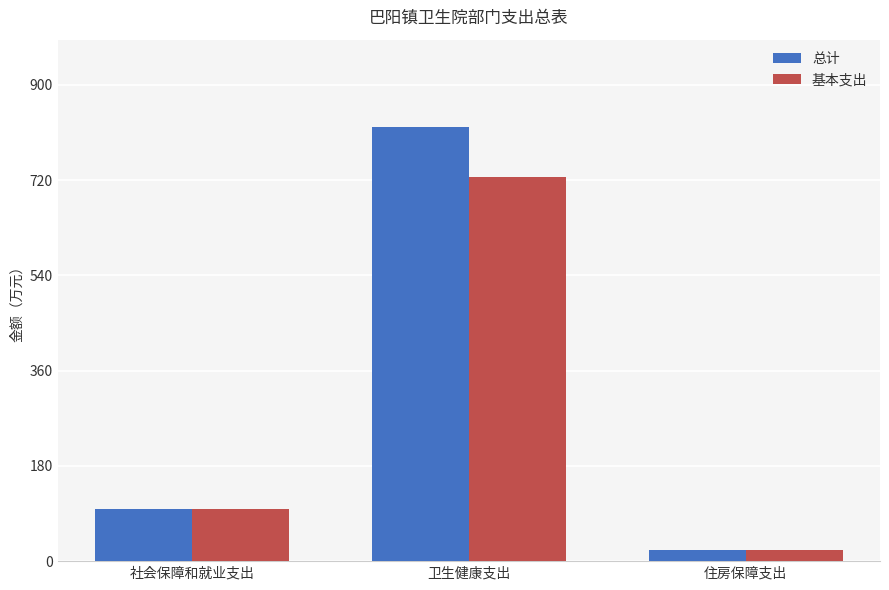

List the series in order of their overall mean, lowest first.

基本支出, 总计